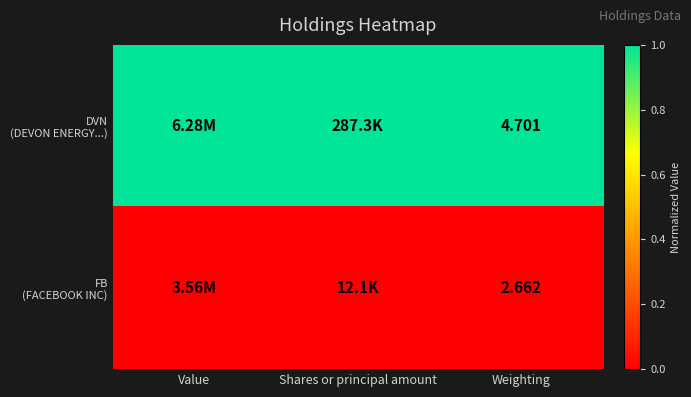

Which series has the largest total across all categories?

DVN (DEVON ENERGY...)